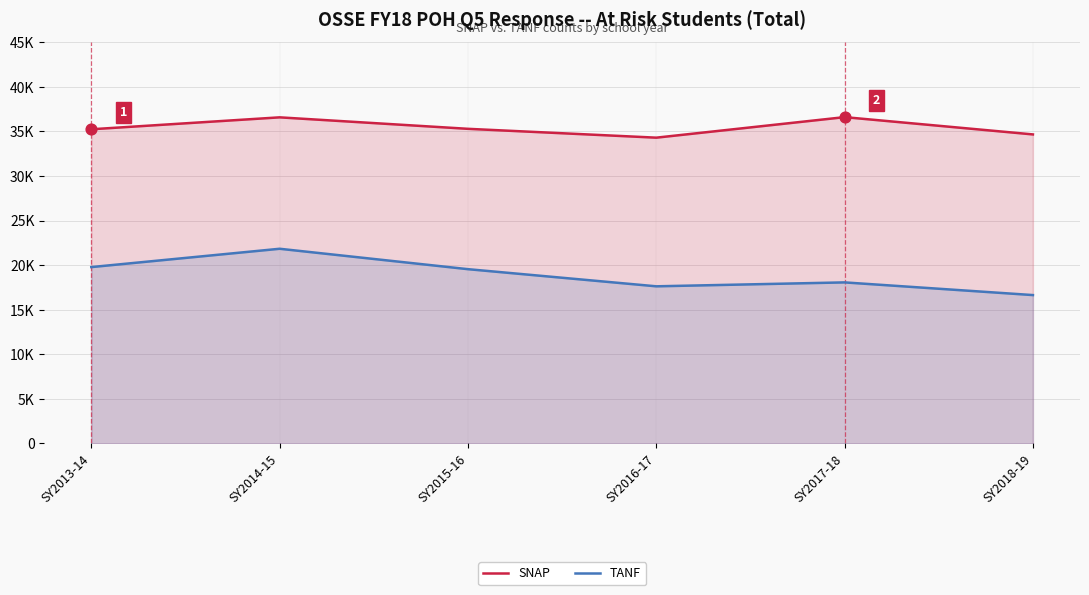

What are all the series names shown in the legend?

SNAP, TANF